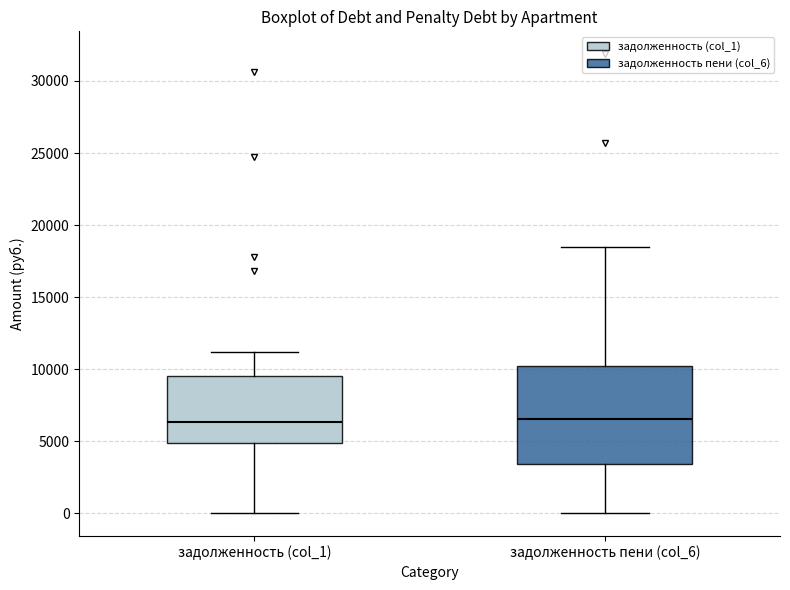

Reading left to right, transcribe this box plot: for each box, give where its median line is, the range the box spans, and where its two whiskers end, as read against the y-axis. The values are not printed on the chart, so give them approximately, as read against the axis.

задолженность (col_1): median 6500, box 5000 to 9500, whiskers 0 to 11000
задолженность пени (col_6): median 6500, box 3500 to 10000, whiskers 0 to 18500